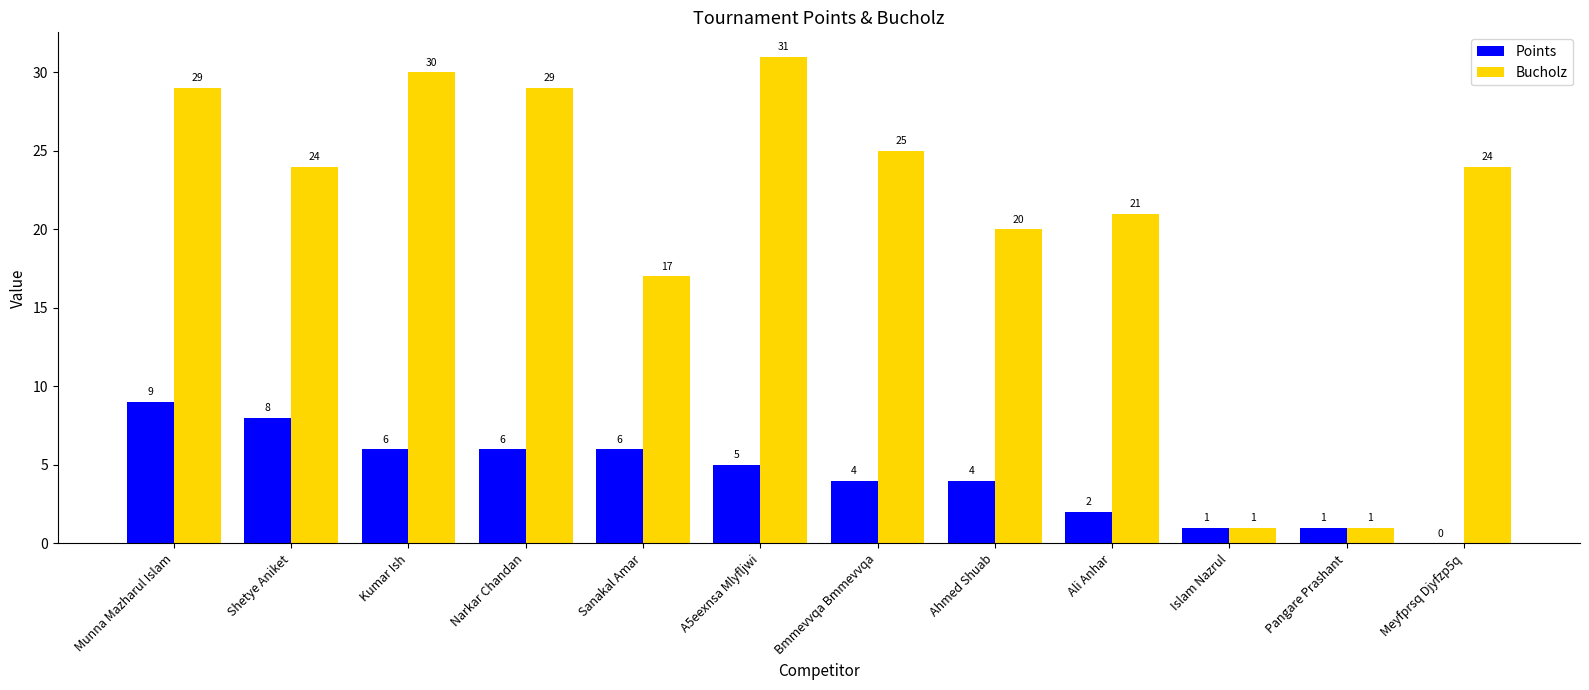

Between A5eexnsa Mlyfljwi and Meyfprsq Djyfzp5q, which series saw the biggest shift?

Bucholz